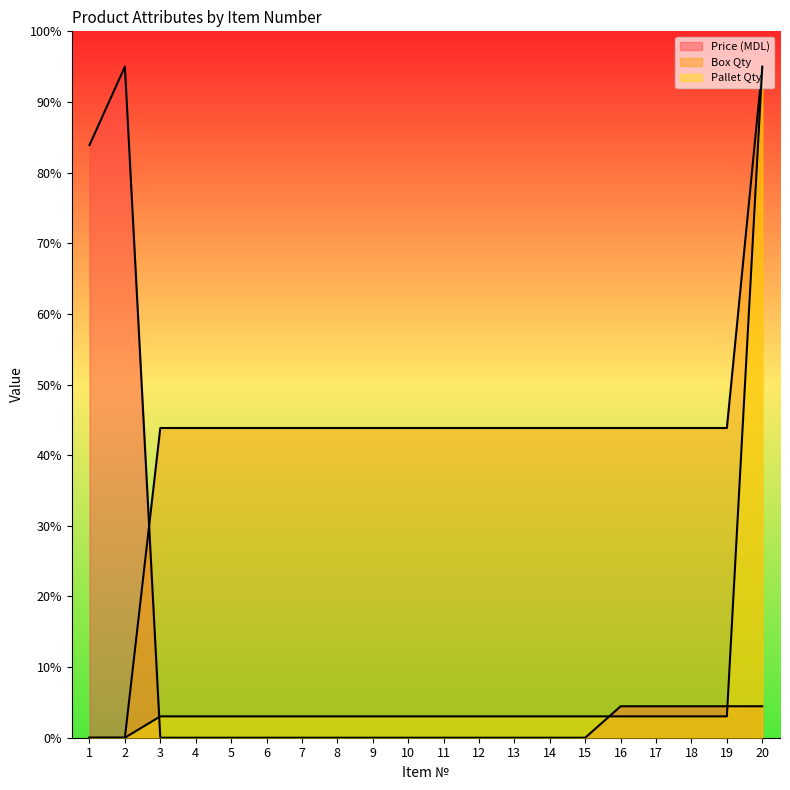

Count the number of data series in this chart.

3